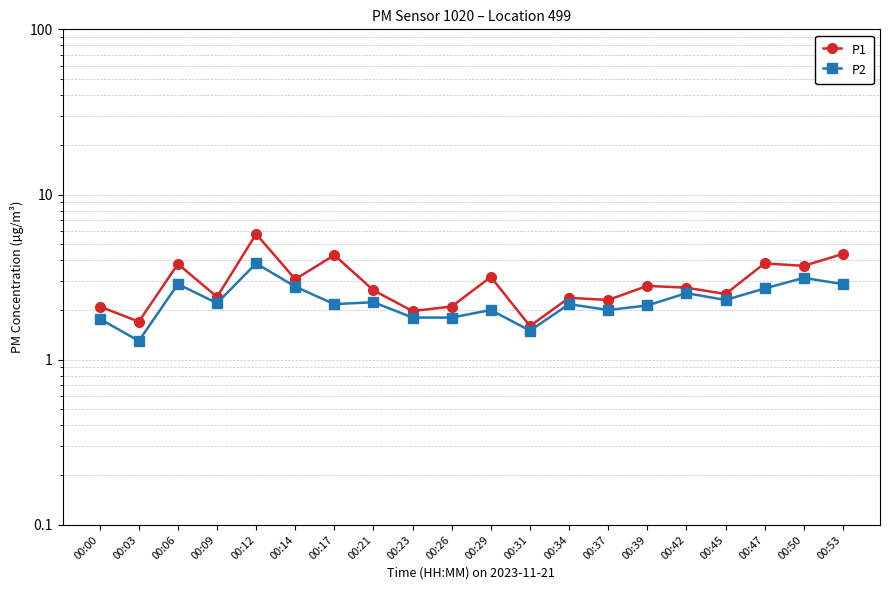

At which label does P1 reach its minimum?

00:31